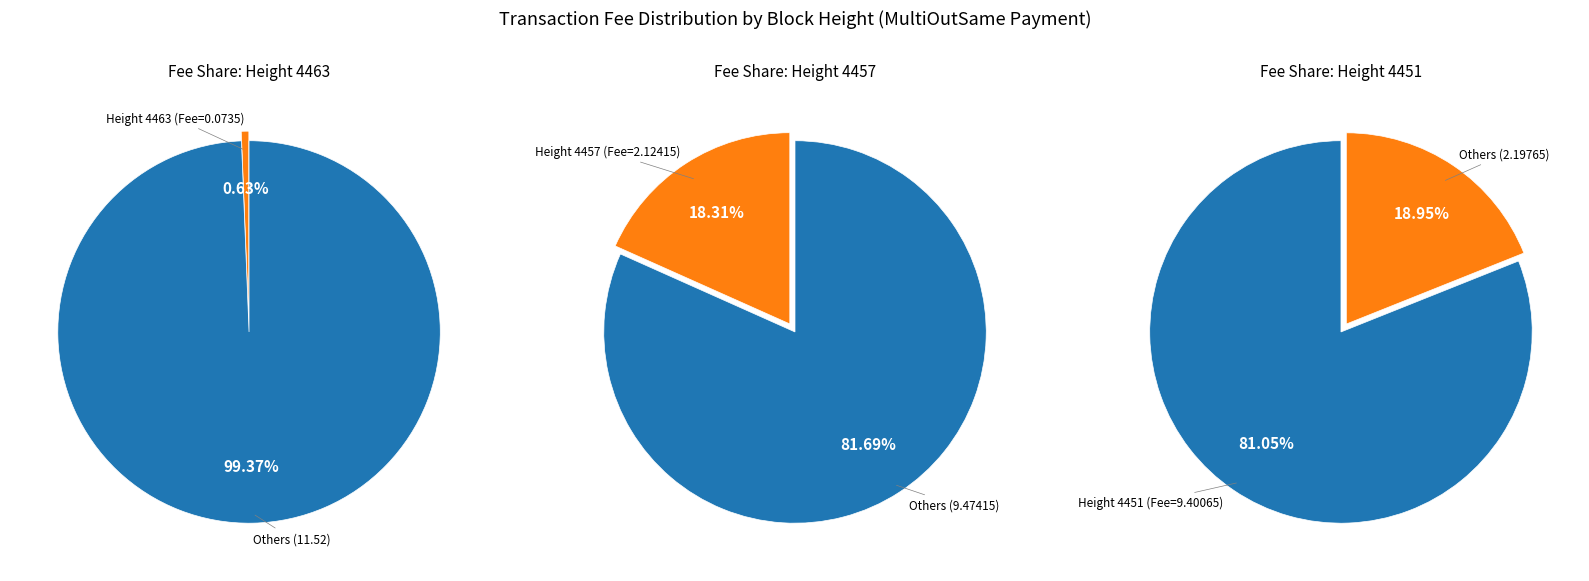

Count the number of slices in the pie.

3